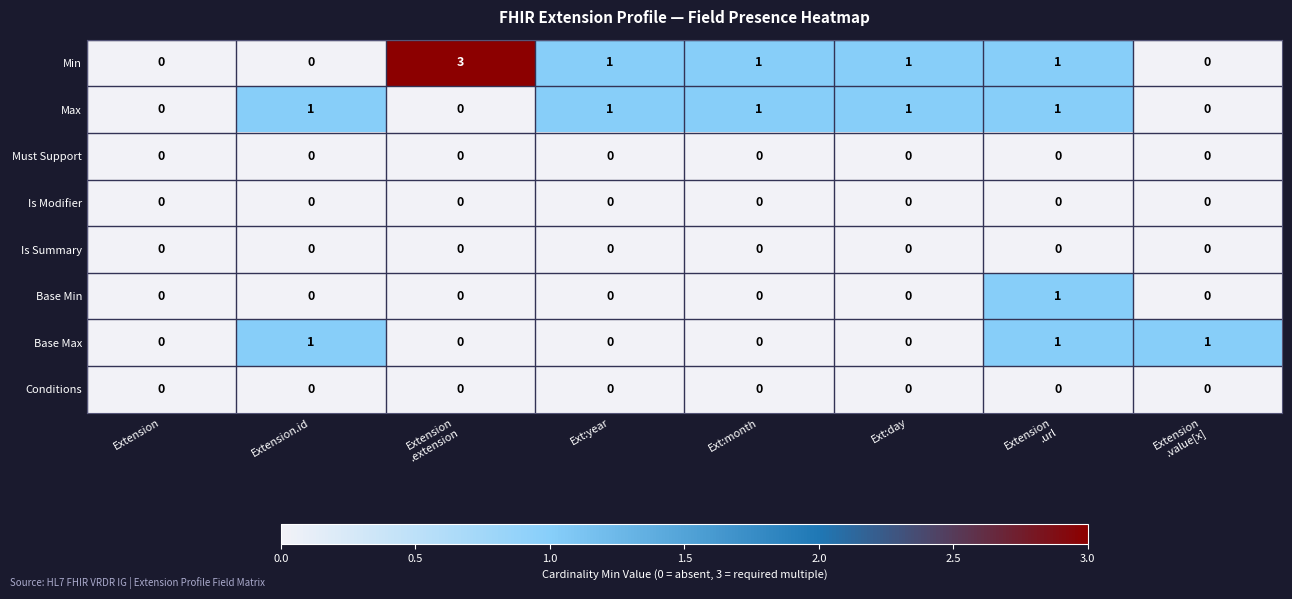

Which series has the largest range (max minus min)?

Min